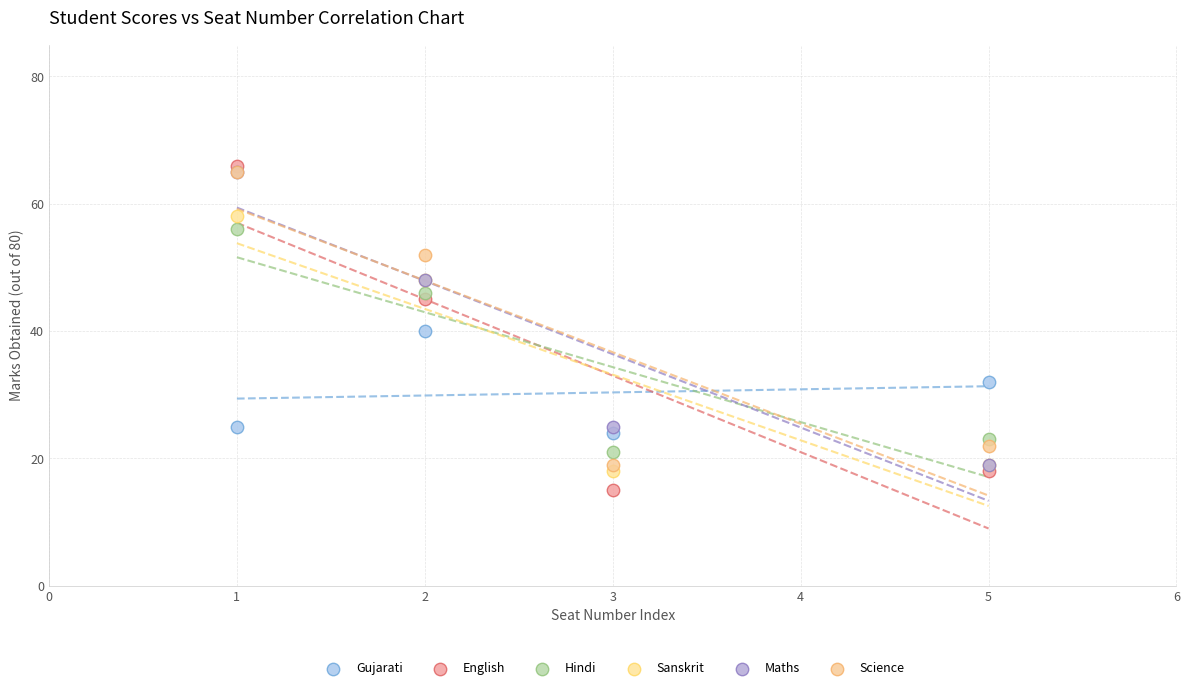

Which series contains the highest Y value?

English